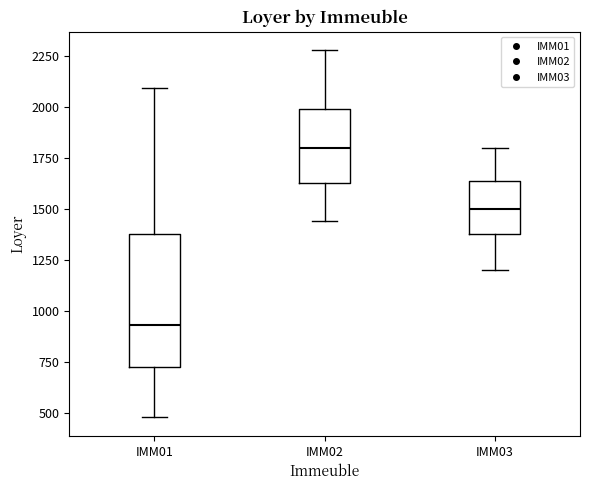

Comparing the boxes themselves (not the whiskers), which one is the tallest?

IMM01